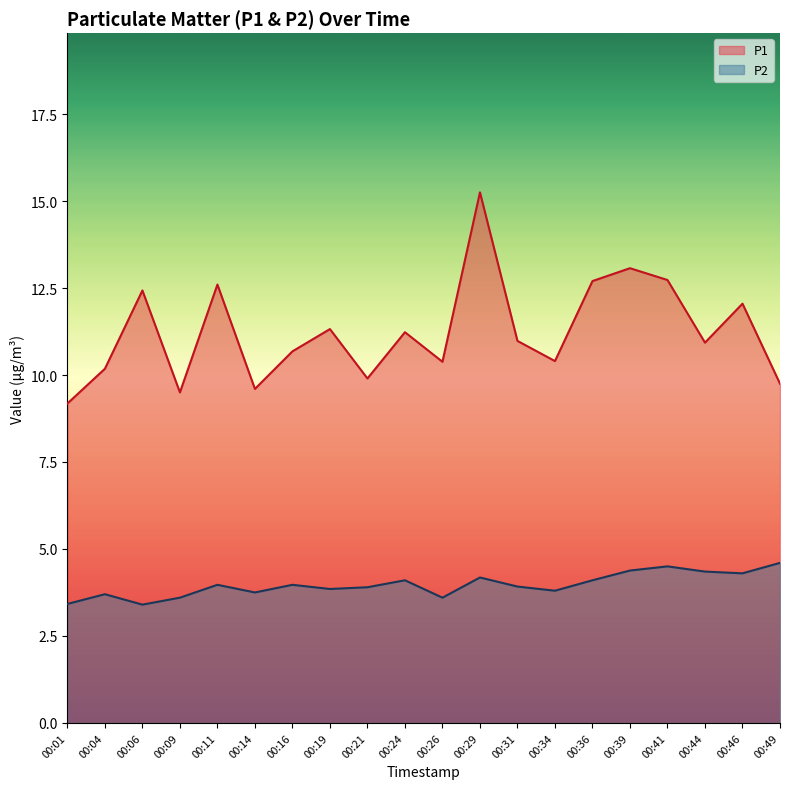

The value of P2 at 00:29 is 4.2. True or false?

True